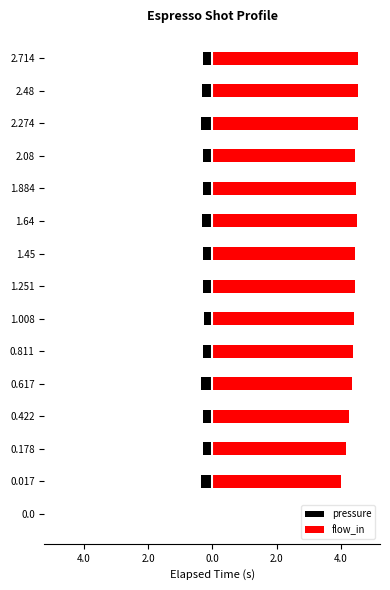

Rank the series by their maximum value, from lowest to highest.

pressure, flow_in